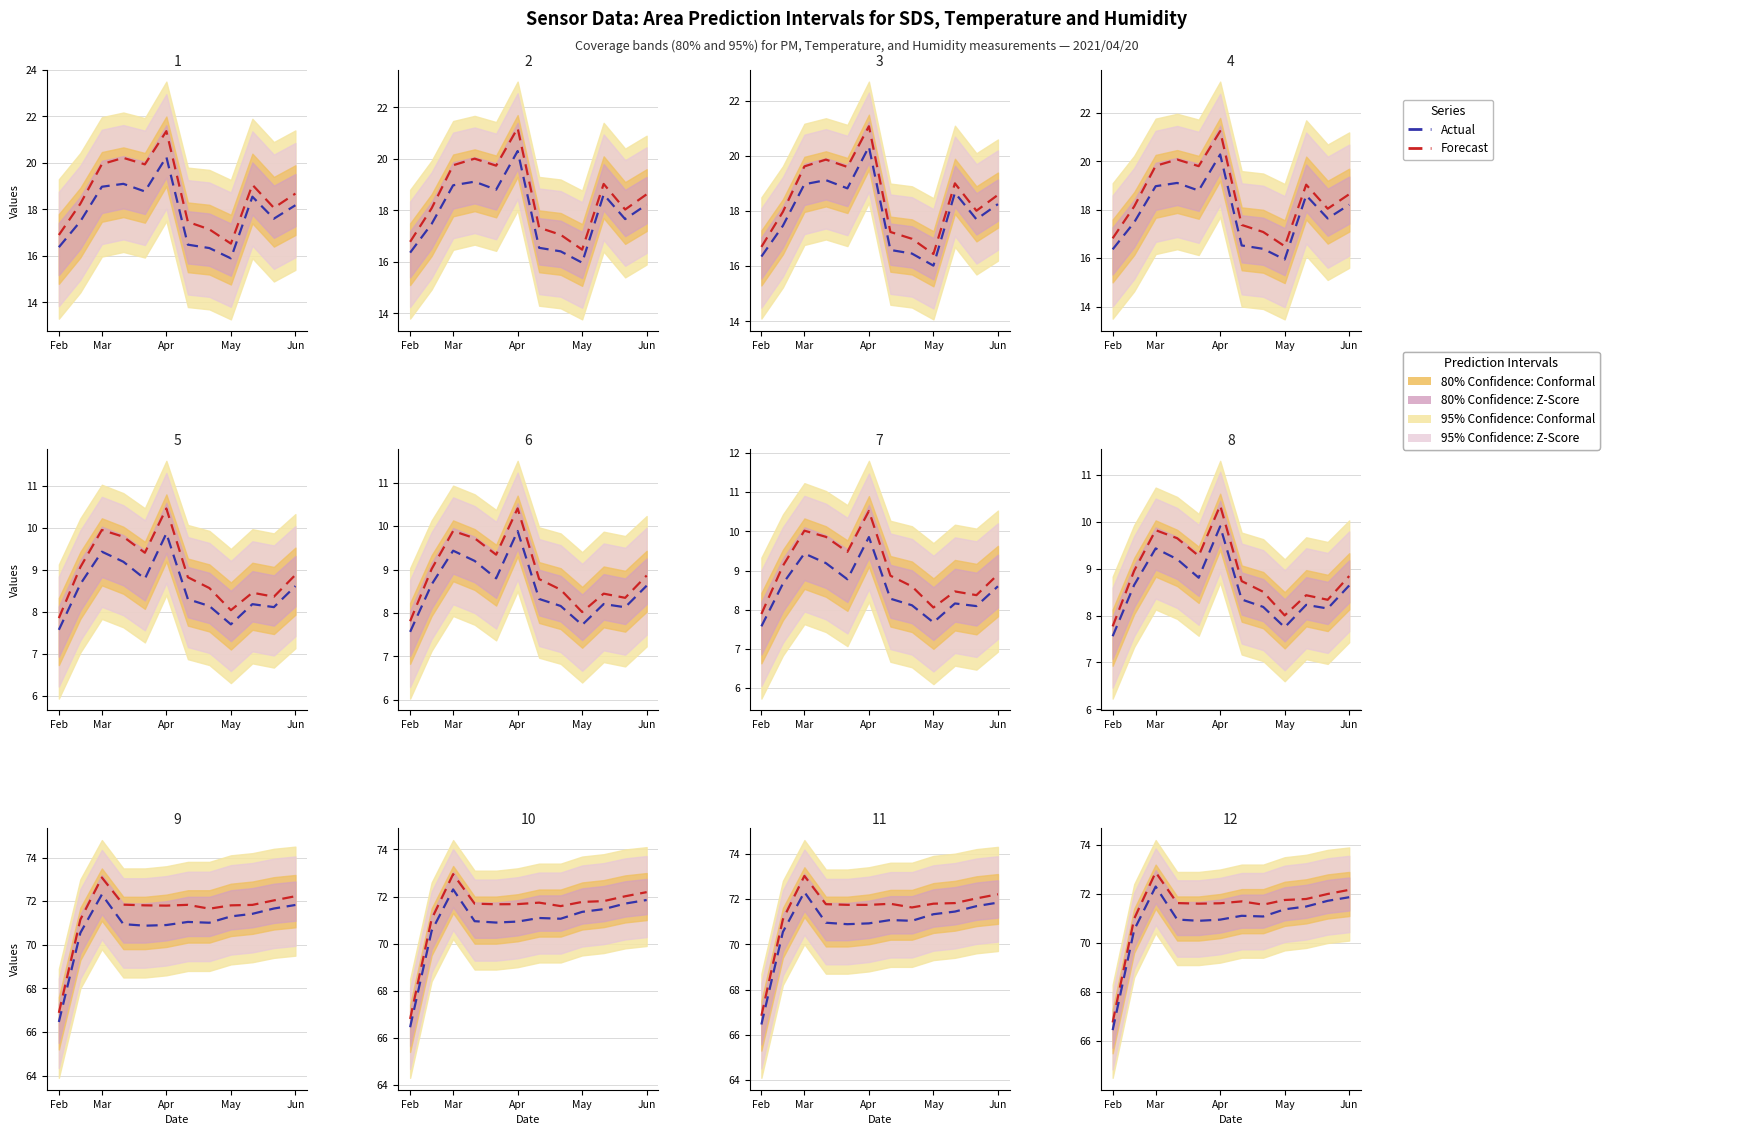

True or false: Actual and Forecast intersect in this chart.

False